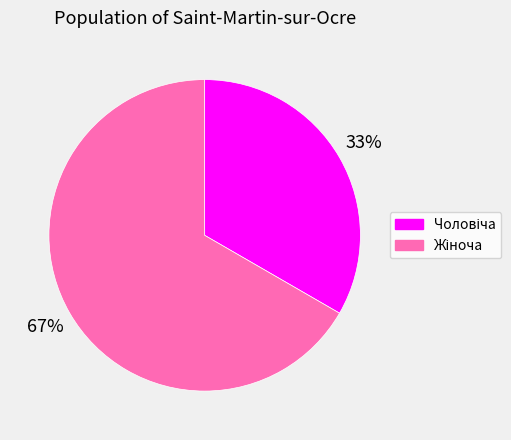

Does any single category account for the majority?

Yes